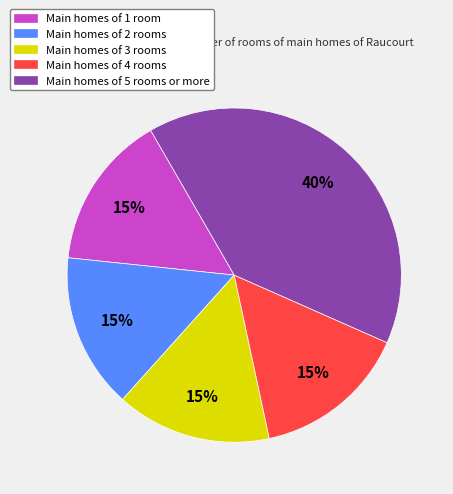

What is the largest slice in the pie chart?

Main homes of 5 rooms or more